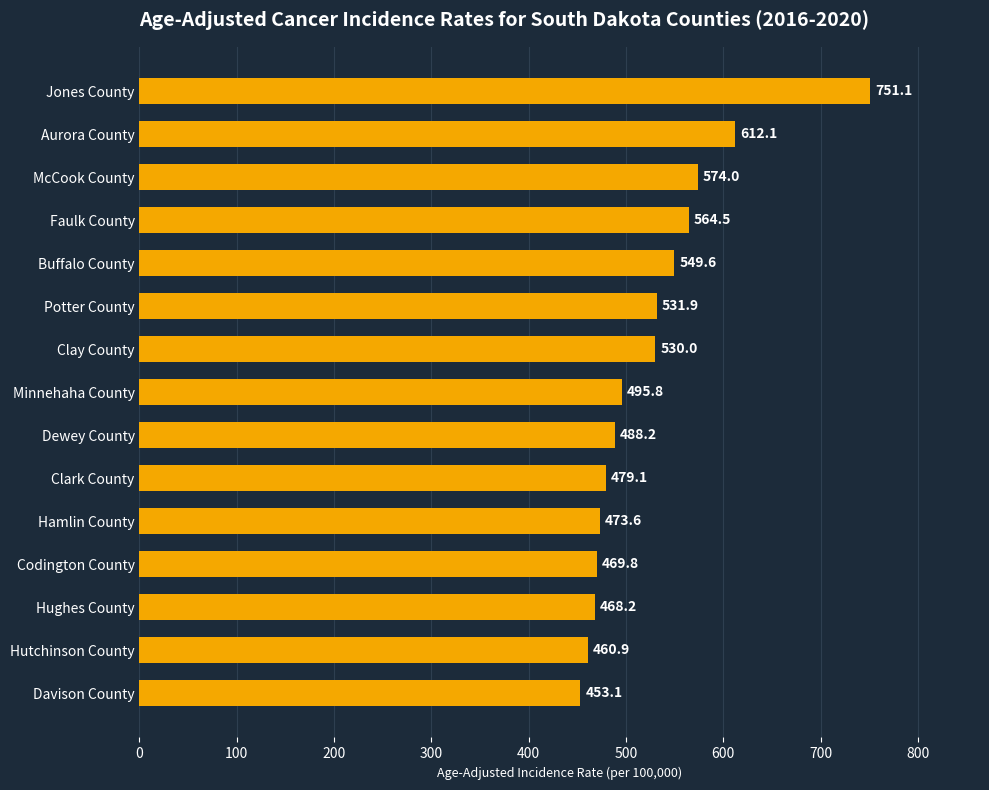

What is the change in value from Davison County to Dewey County?

+35.1